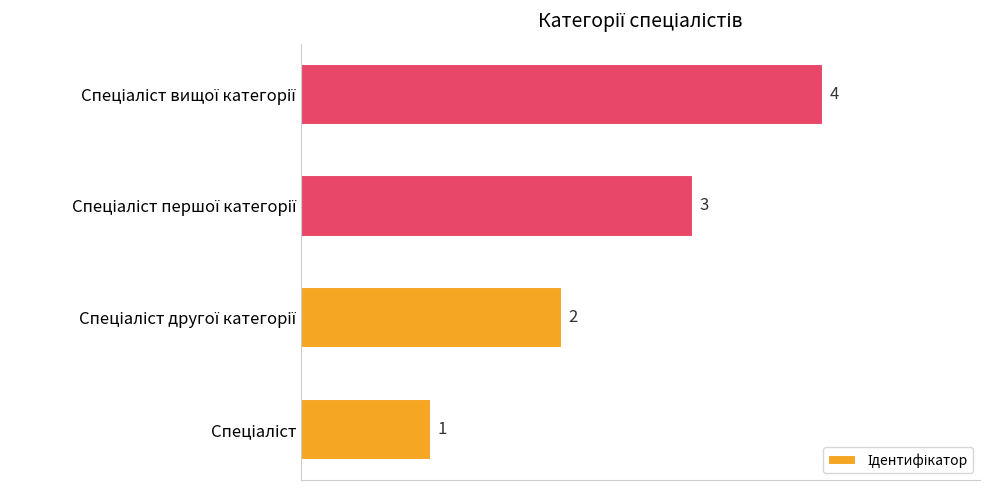

How many values are between 2 and 4?

3